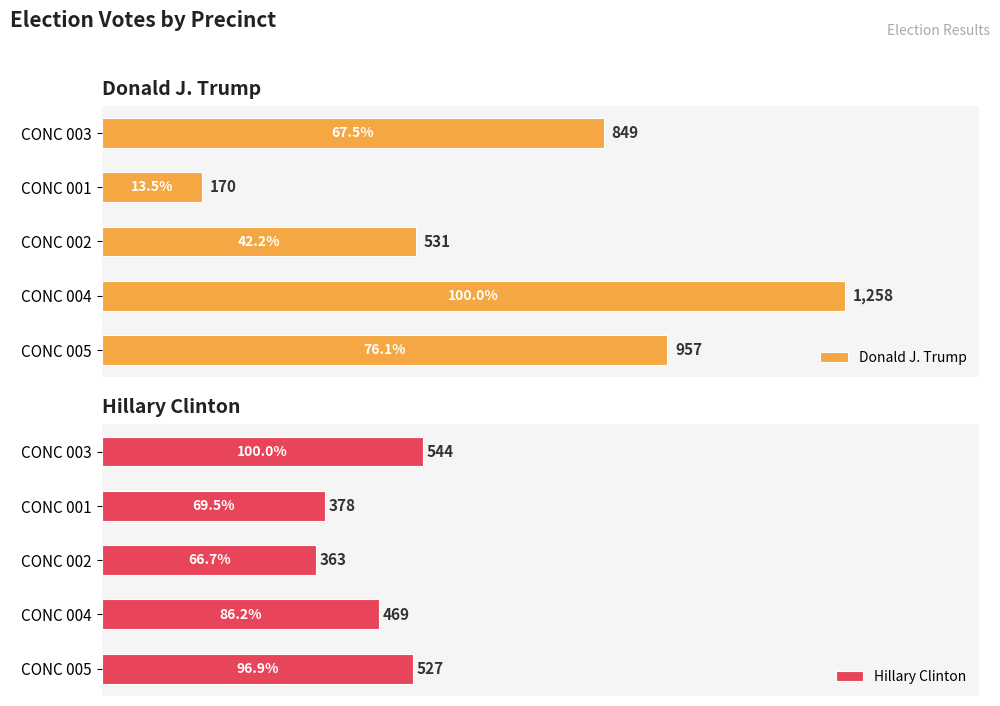

Where is Donald J. Trump nearest to the value 714?

CONC 003